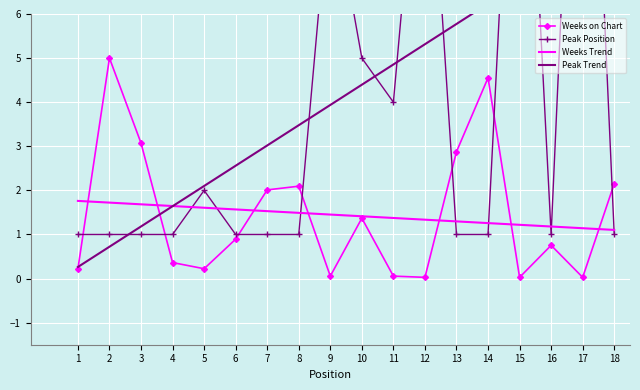

Reading left to right, transcribe all the data shown in this chart.

Weeks on Chart: 0.2	5.0	3.1	0.4	0.2	0.9	2.0	2.1	0.1	1.4	0.1	0.0	2.9	4.6	0.0	0.8	0.0	2.2
Peak Position: 1.0	1.0	1.0	1.0	2.0	1.0	1.0	1.0	9.0	5.0	4.0	12.0	1.0	1.0	15.0	1.0	17.0	1.0
Weeks Trend: 1.8	1.7	1.7	1.6	1.6	1.6	1.5	1.5	1.5	1.4	1.4	1.3	1.3	1.3	1.2	1.2	1.1	1.1
Peak Trend: 0.3	0.7	1.2	1.6	2.1	2.6	3.0	3.5	3.9	4.4	4.9	5.3	5.8	6.2	6.7	7.2	7.6	8.1